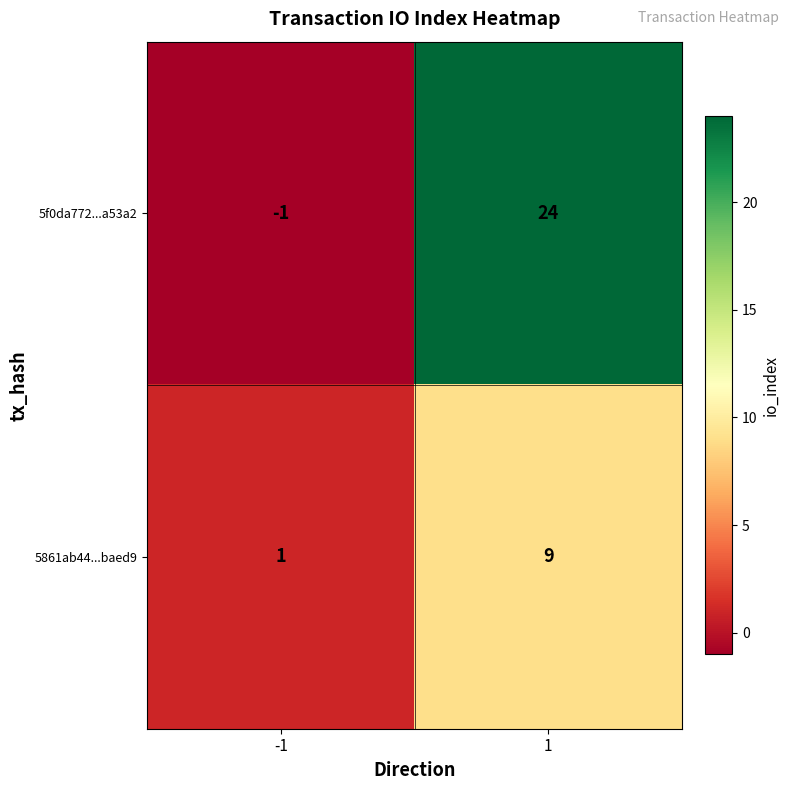

The 5861ab44...baed9 series shows 0 at -1. True or false?

False